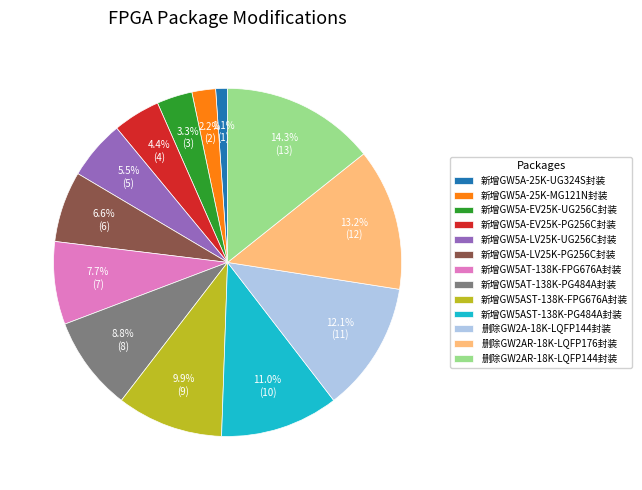

To the nearest percent, what percentage of the pie is 新增GW5A-25K-UG324S封装?

1%